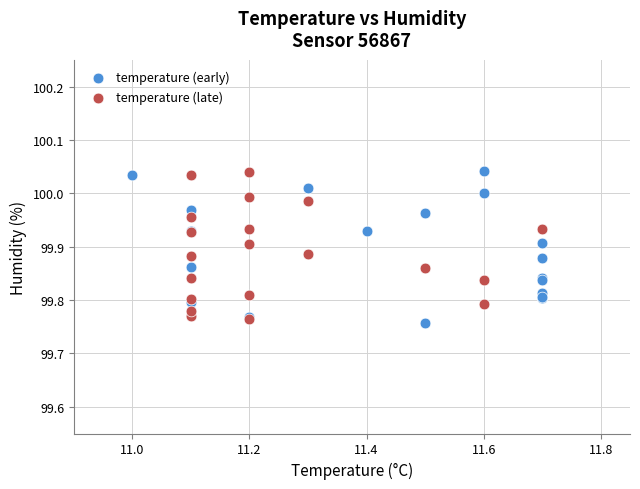

Which series contains the lowest Y value?

temperature (early)